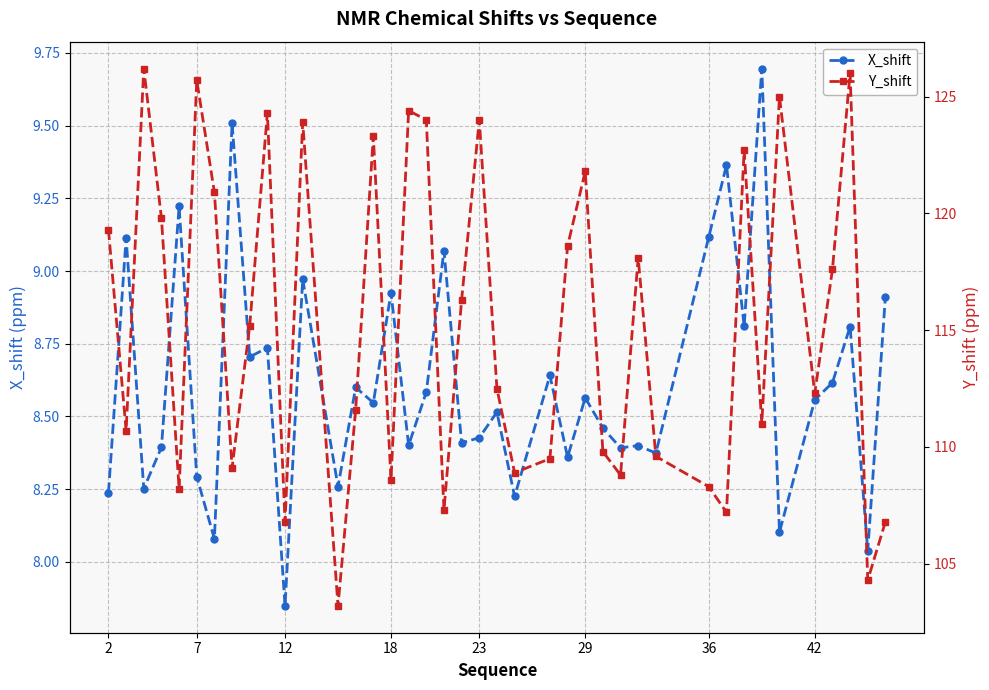

What is the sum of all X_shift values?

344.5